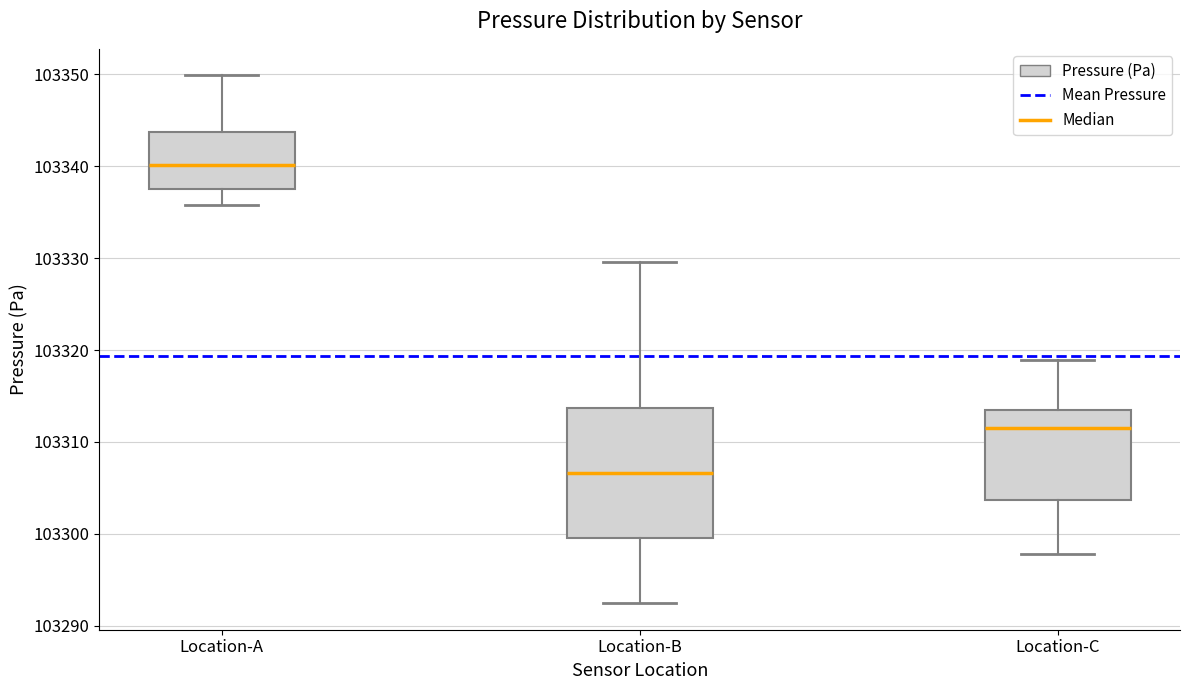

Reading left to right, transcribe this box plot: for each box, give where its median line is, the range the box spans, and where its two whiskers end, as read against the y-axis. The values are not printed on the chart, so give them approximately, as read against the axis.

Location-A: median 103340, box 103338 to 103344, whiskers 103336 to 103350
Location-B: median 103307, box 103300 to 103314, whiskers 103292 to 103330
Location-C: median 103311, box 103304 to 103313, whiskers 103298 to 103319